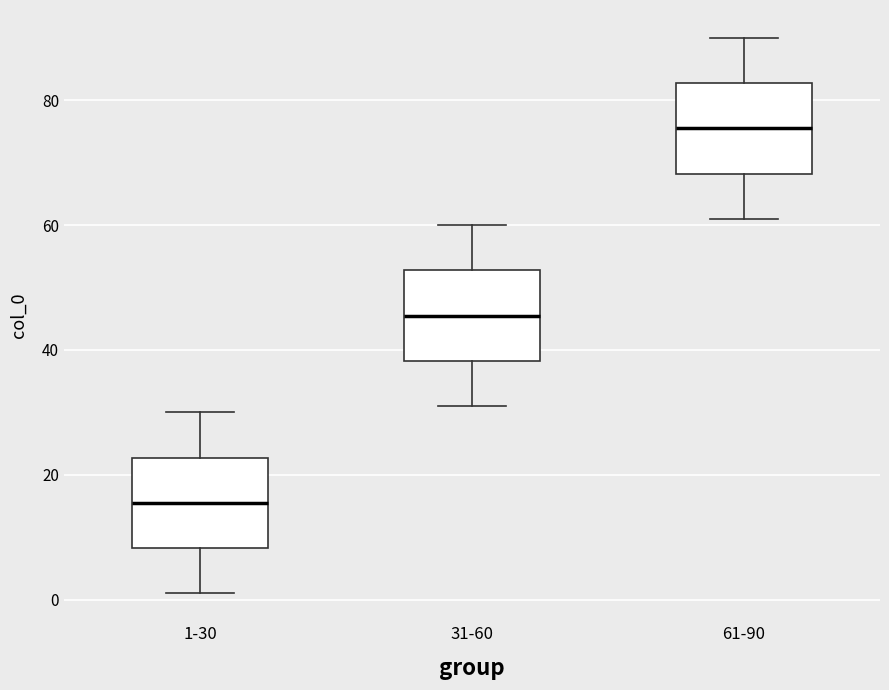

Reading left to right, transcribe this box plot: for each box, give where its median line is, the range the box spans, and where its two whiskers end, as read against the y-axis. The values are not printed on the chart, so give them approximately, as read against the axis.

1-30: median 16, box 8 to 22, whiskers 2 to 30
31-60: median 46, box 38 to 52, whiskers 32 to 60
61-90: median 76, box 68 to 82, whiskers 62 to 90